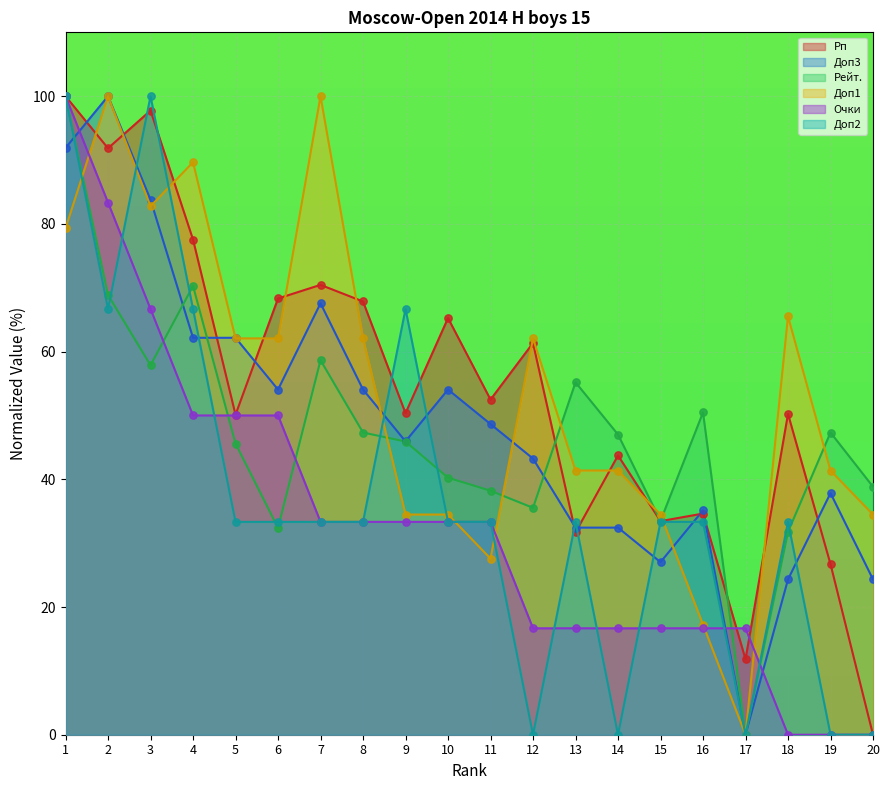

What is the total value across all series at 18?

205.2